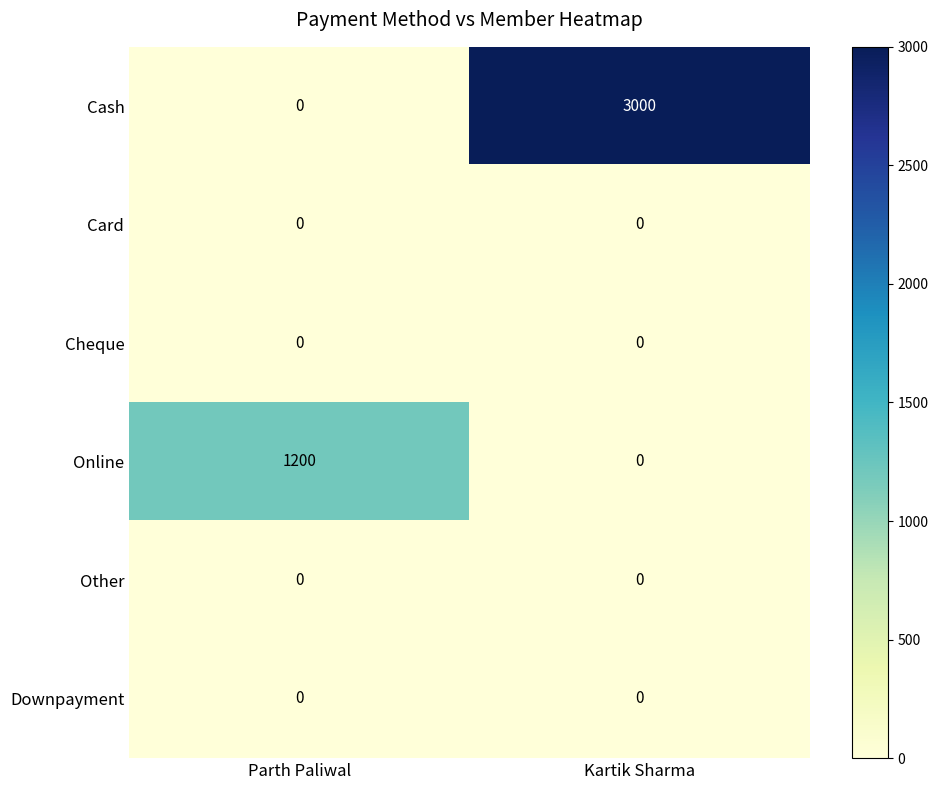

How many categories are shown in the chart?

2